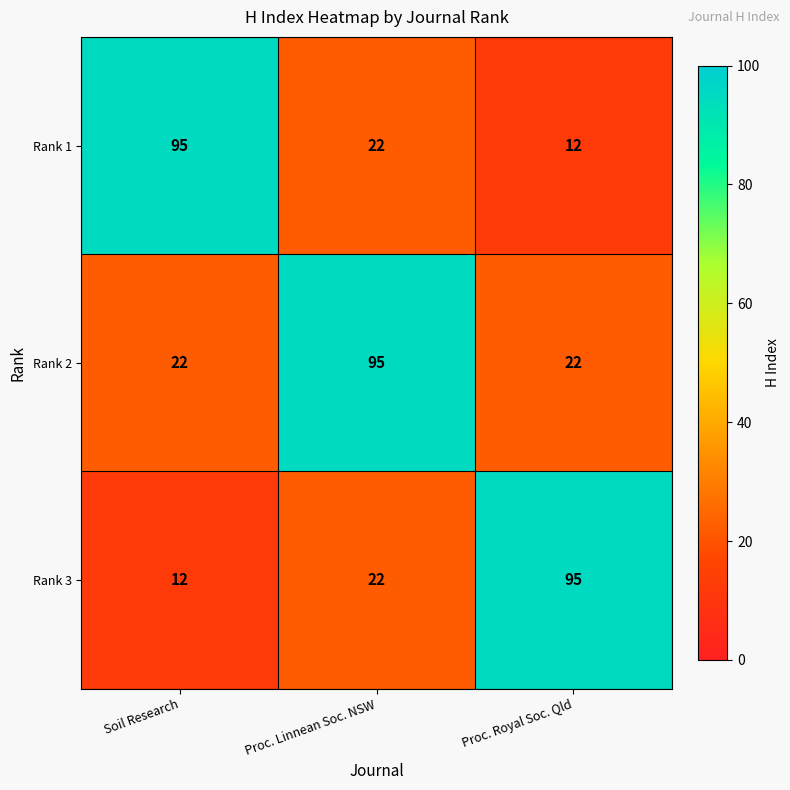

What is the spread (max minus min) of values at Soil Research?

83